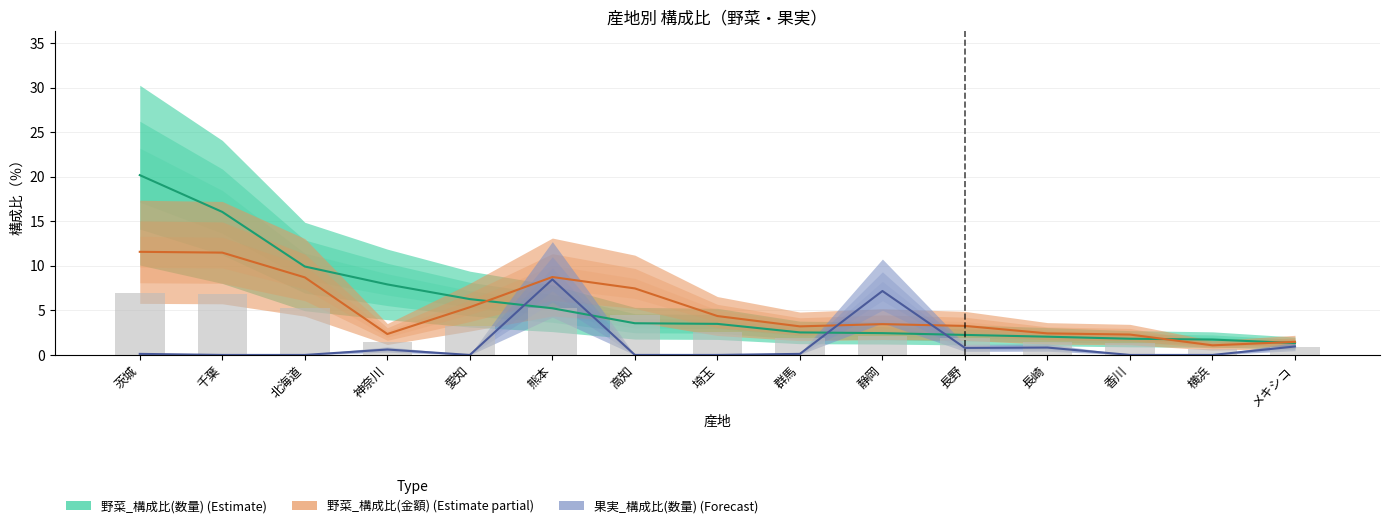

What is the sum of all 果実_構成比(数量) values?

19.1